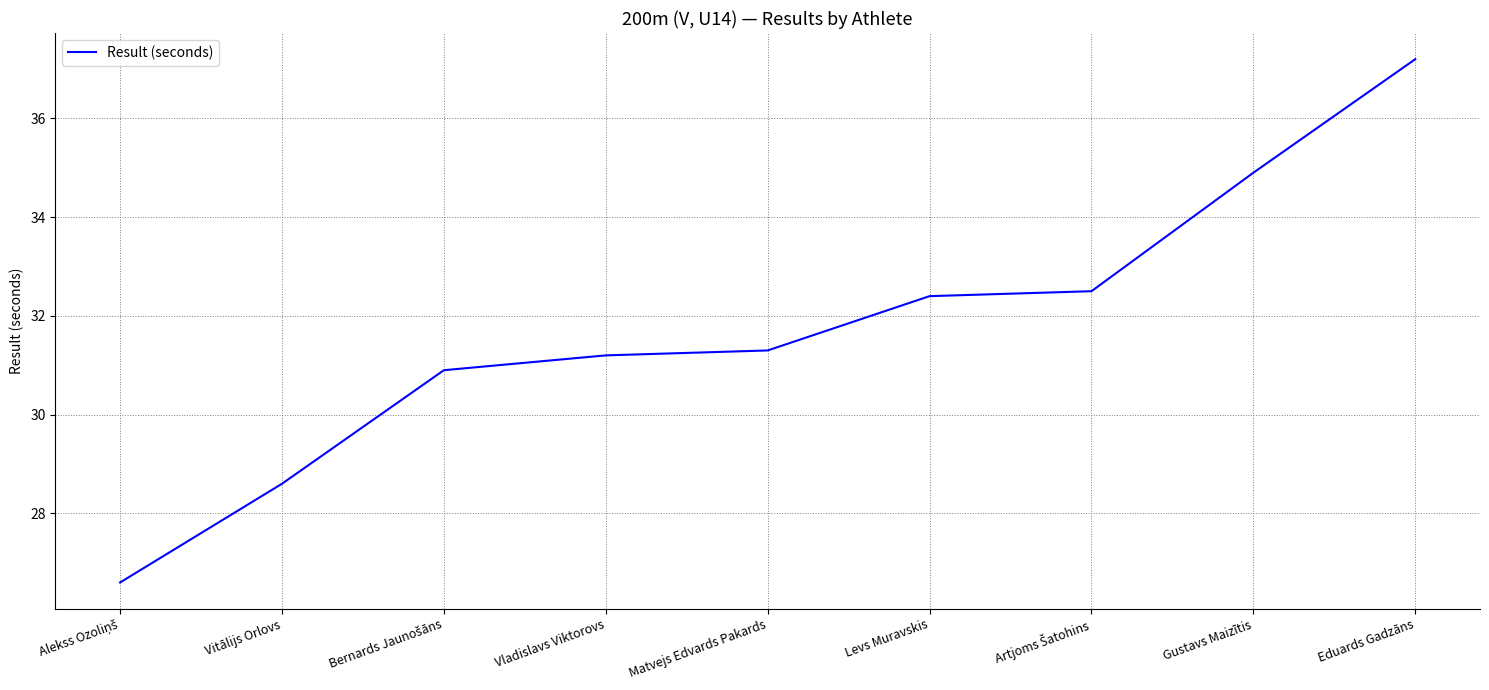

What position from the left is Vitālijs Orlovs?

2